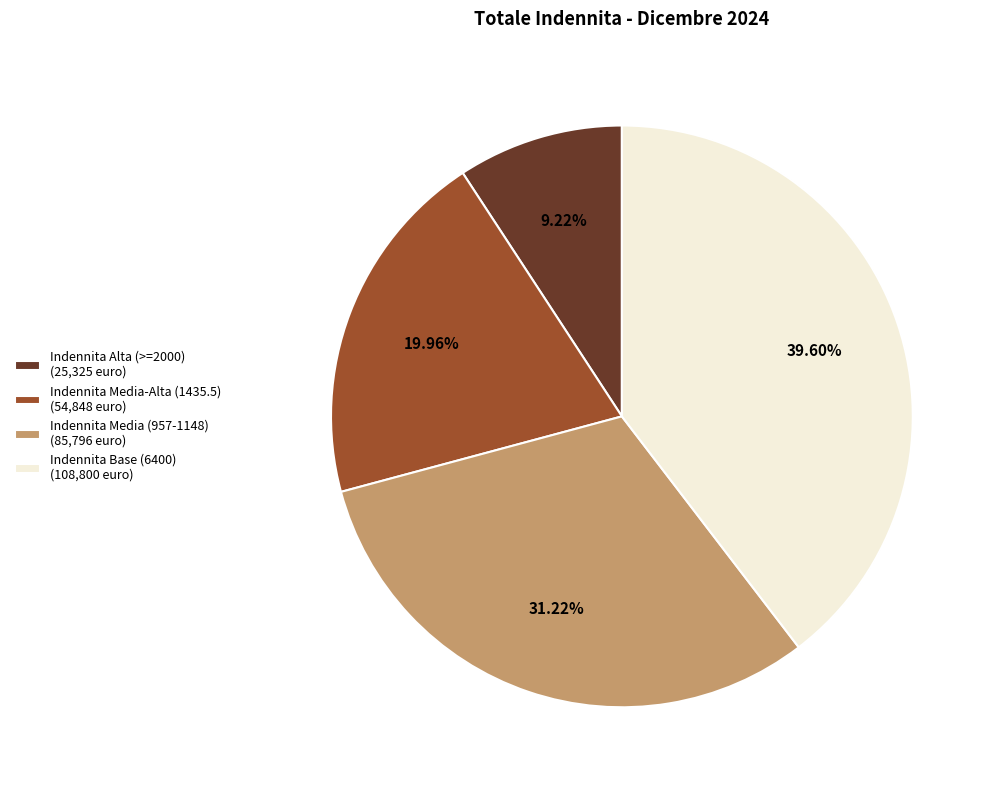

Combined, do Indennita Alta (>=2000) (25,325 euro) and Indennita Base (6400) (108,800 euro) account for over 50%?

No